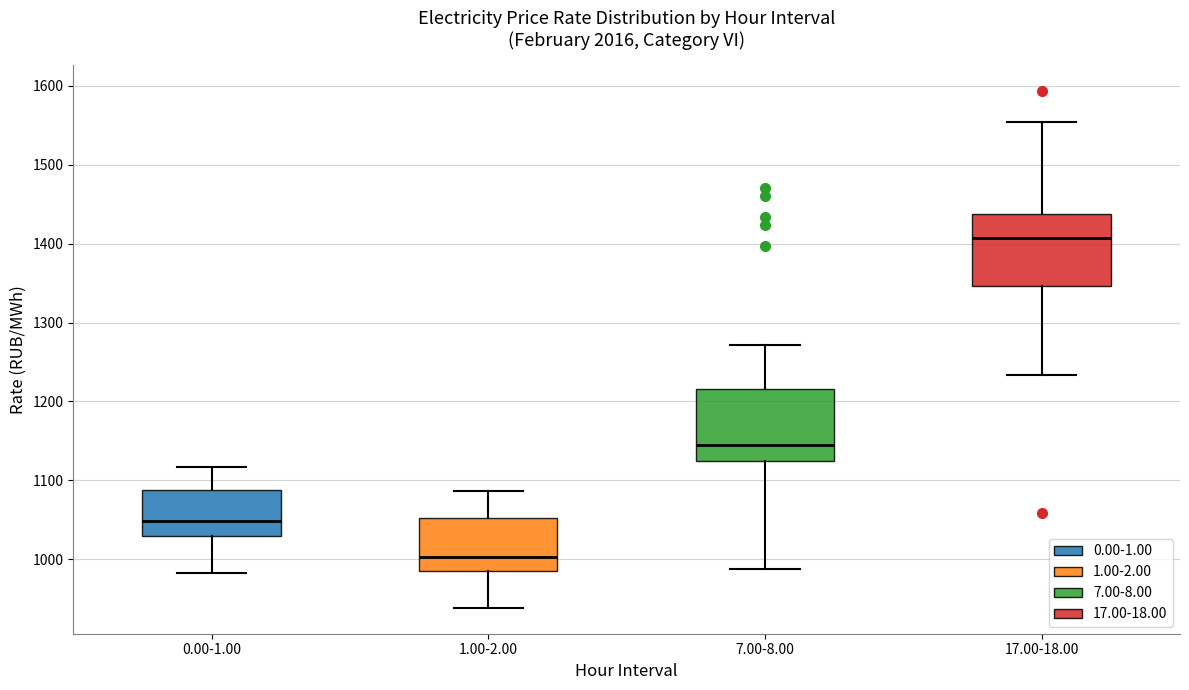

Which box has the lowest median line?

1.00-2.00